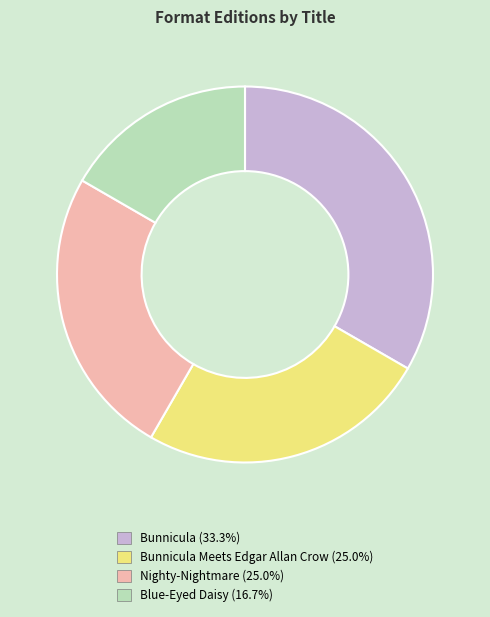

Is there a majority slice in this chart?

No